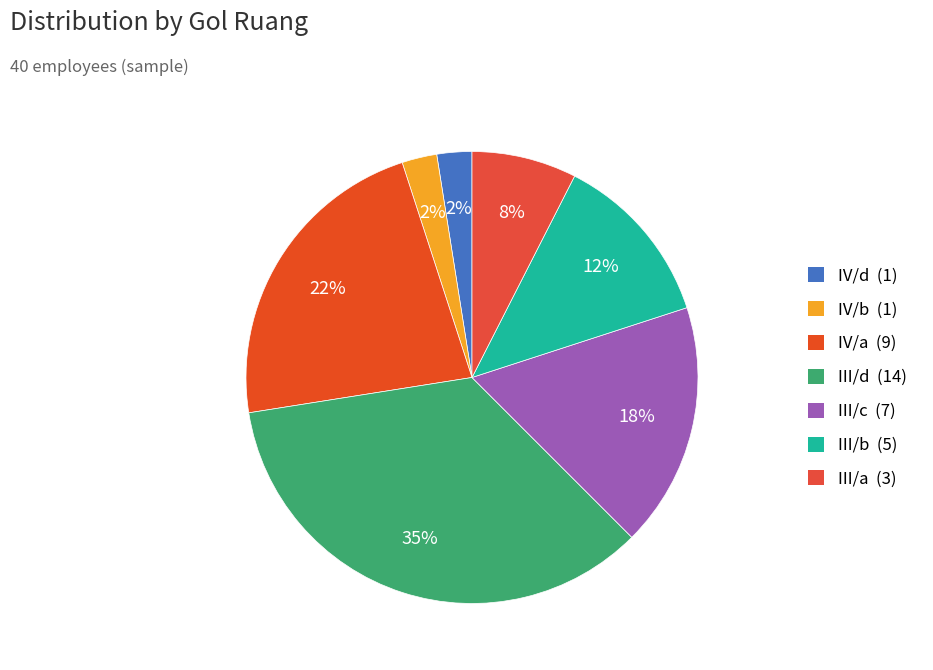

How many segments does this pie chart have?

7